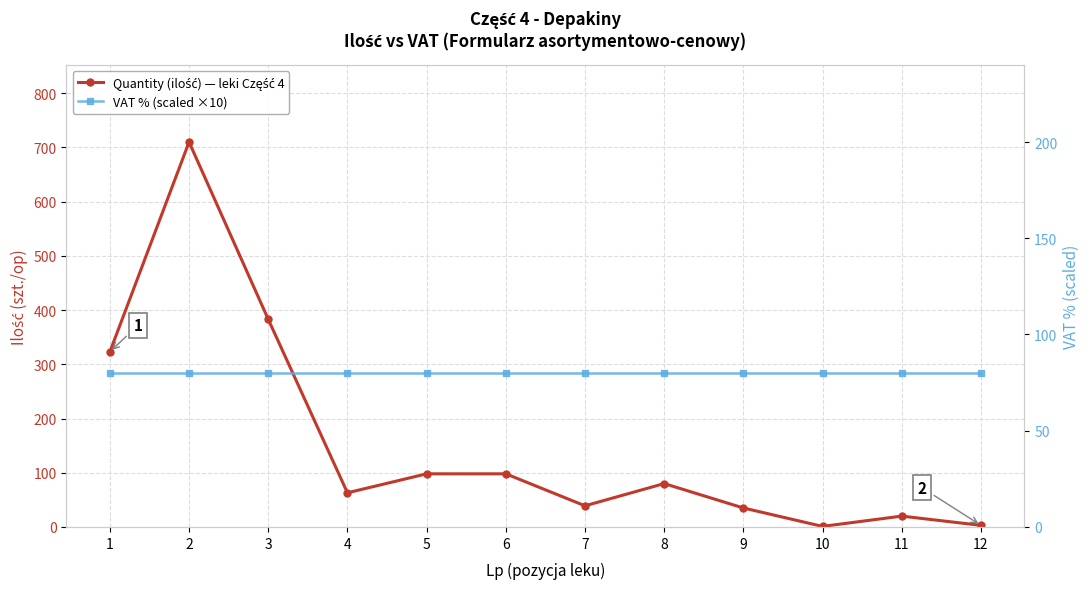

Which series has the largest total across all categories?

Quantity (ilość) — leki Część 4